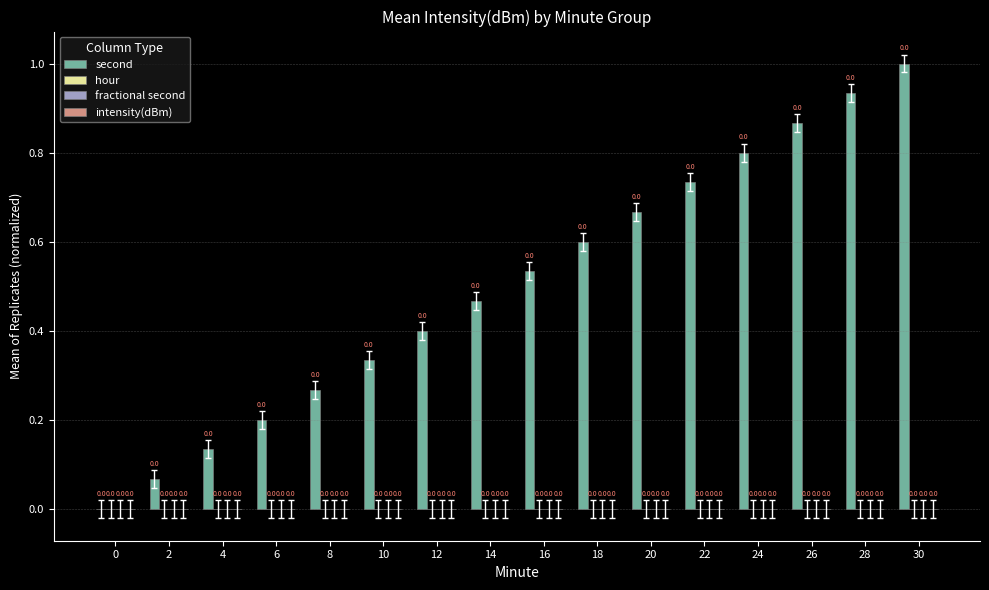

Are the bars horizontal?

No